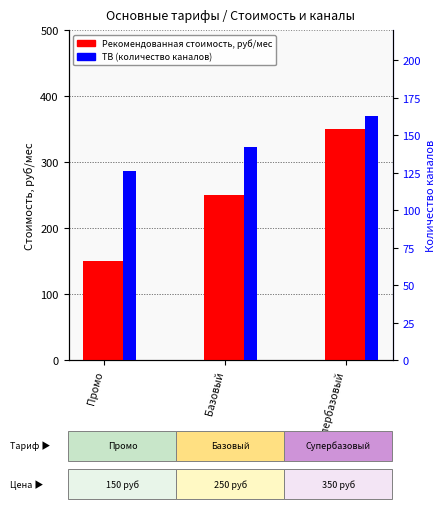

List the series in order of their peak value, highest first.

Рекомендованная стоимость, ТВ (количество каналов)